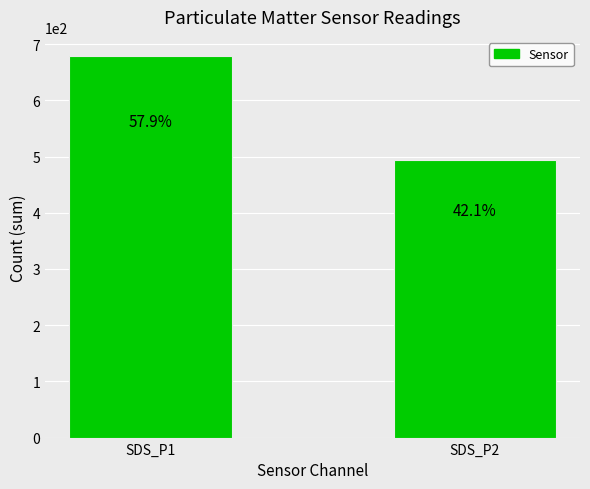

Which label corresponds to the largest value in the chart?

SDS_P1